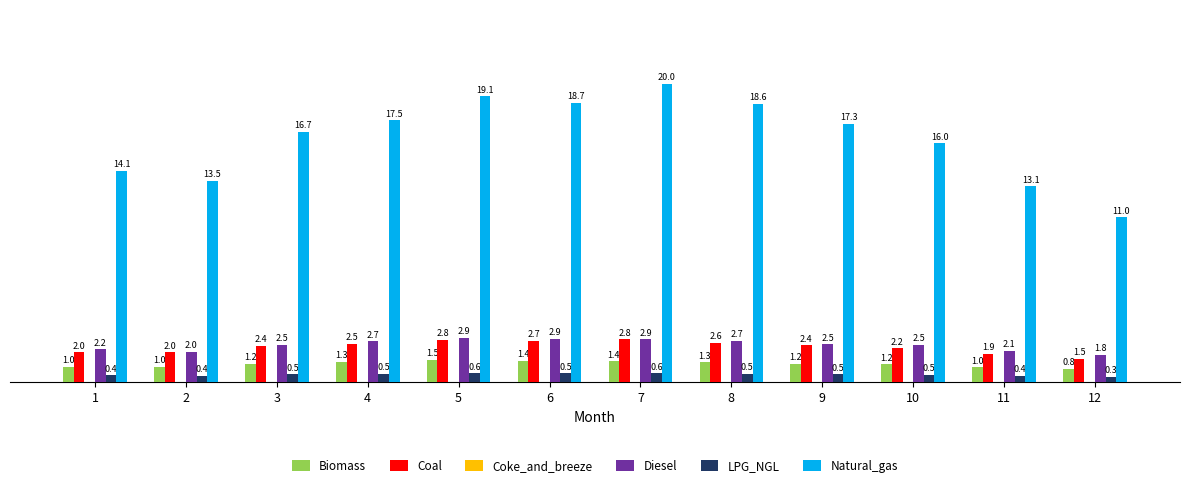

Between 2 and 4, which series saw the biggest shift?

Natural_gas